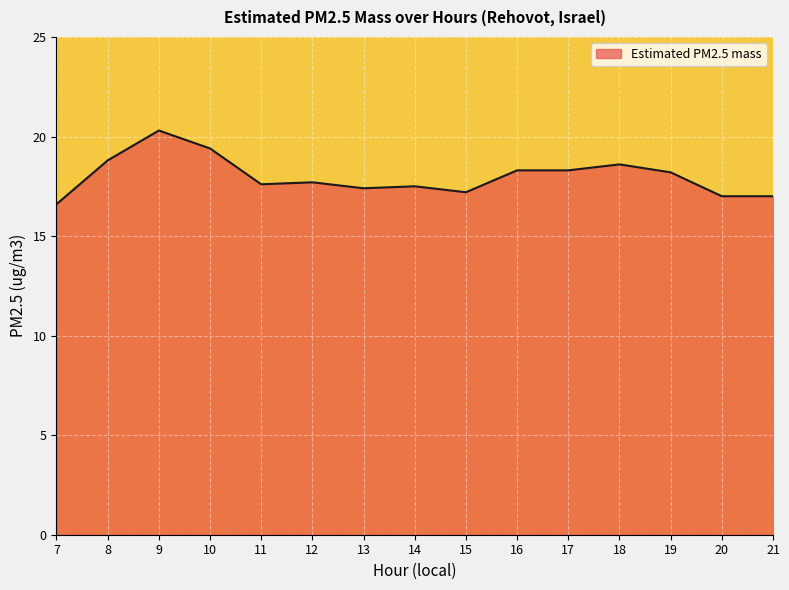

What is the maximum value shown in the chart?

20.3